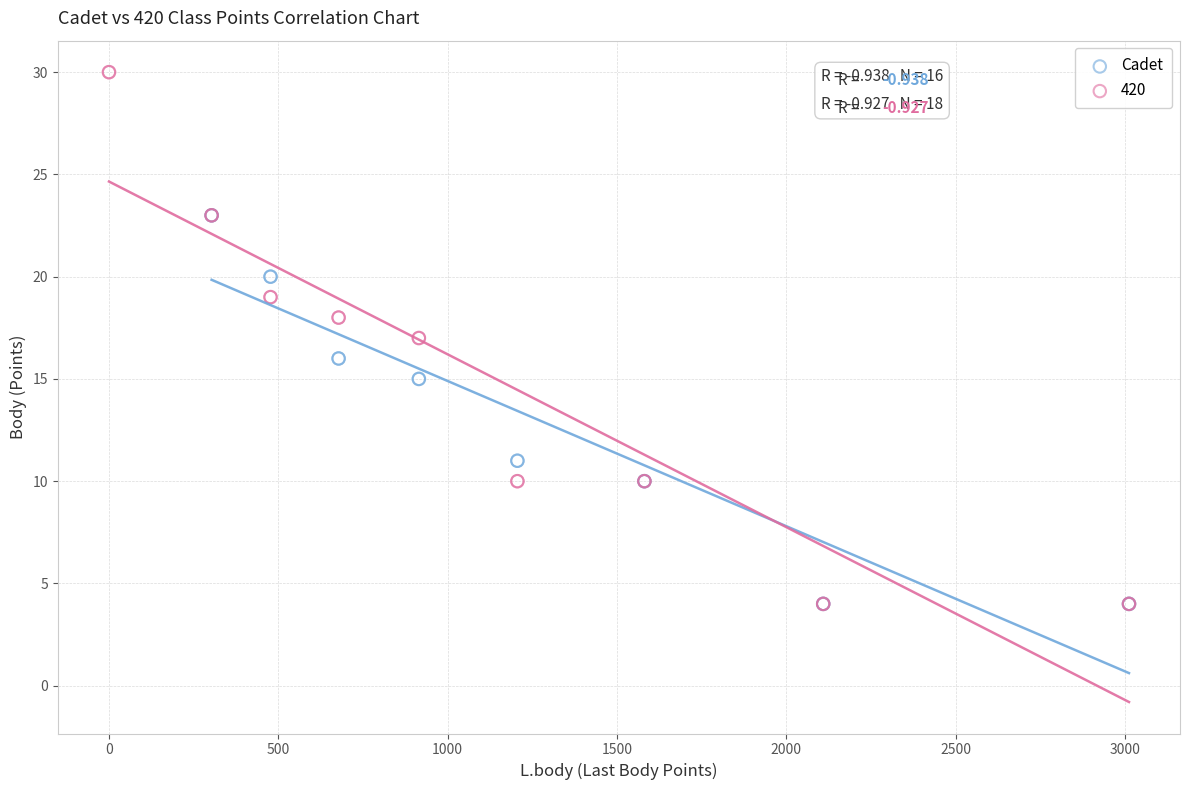

Which series reaches the maximum Y coordinate?

420